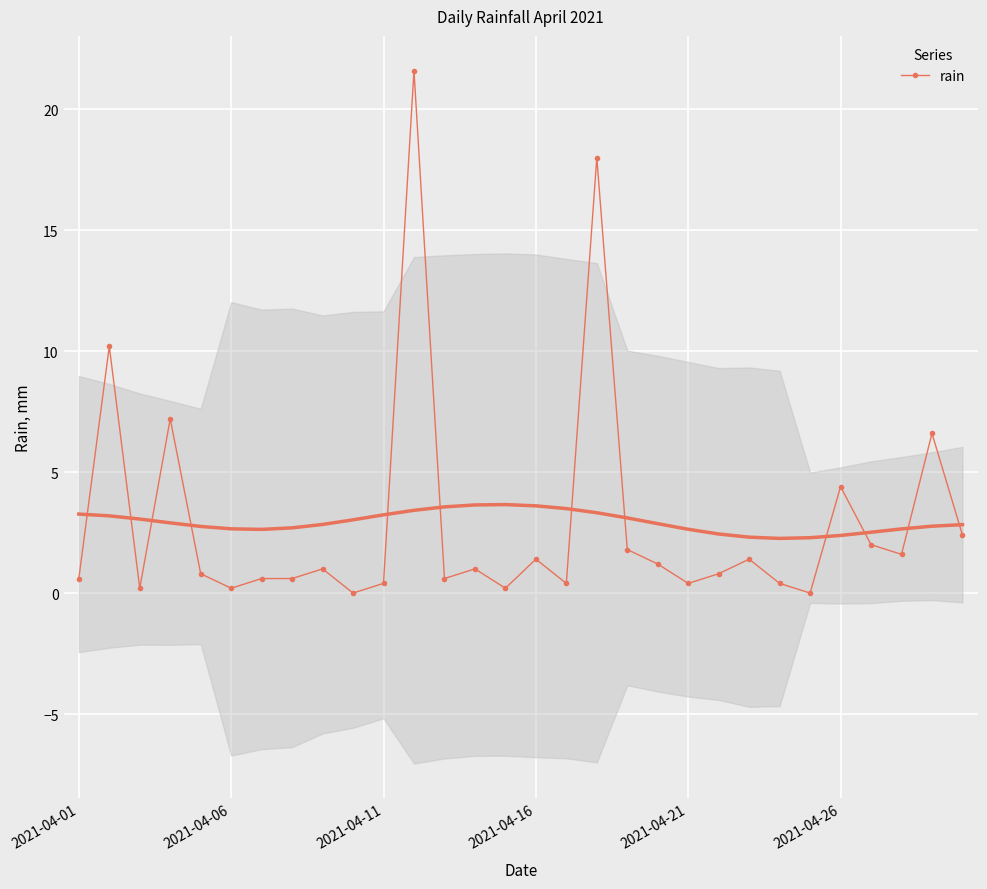

What is the sum of the values at 11 and 23?

22.0